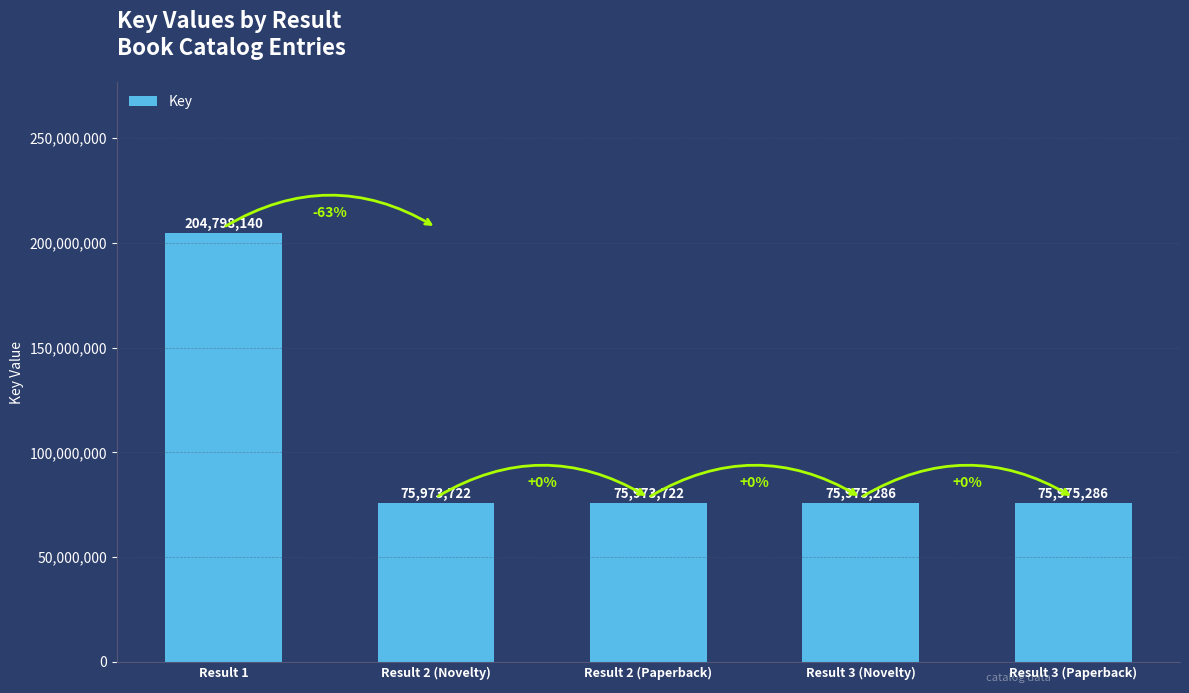

Is it true that the value at Result 2 (Novelty) is 28040277?

False